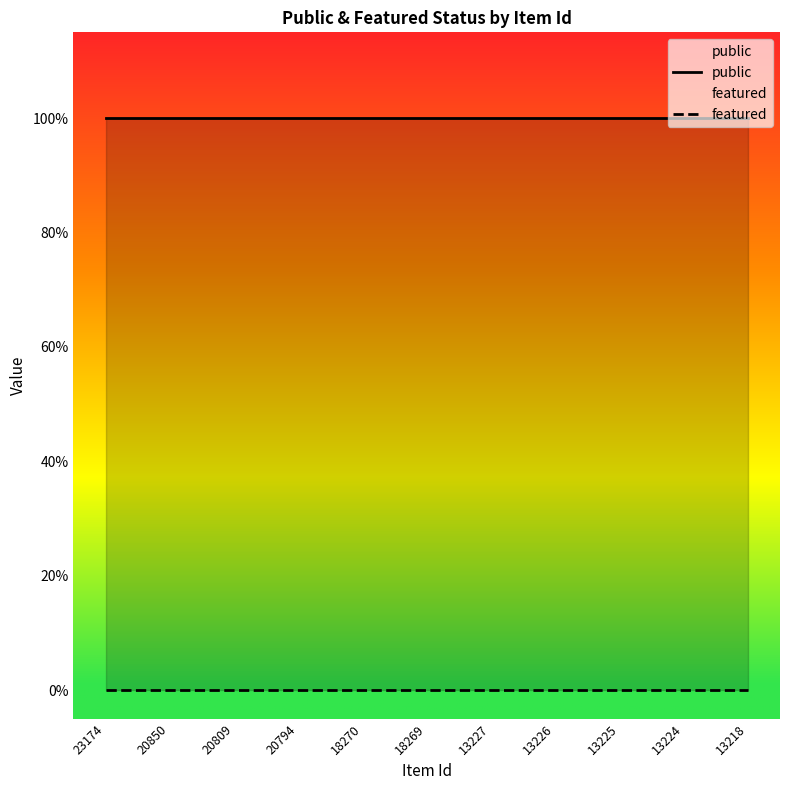

Reading left to right, list all the values displayed in this chart.

public: 23174=1	20850=1	20809=1	20794=1	18270=1	18269=1	13227=1	13226=1	13225=1	13224=1	13218=1
featured: 23174=0	20850=0	20809=0	20794=0	18270=0	18269=0	13227=0	13226=0	13225=0	13224=0	13218=0